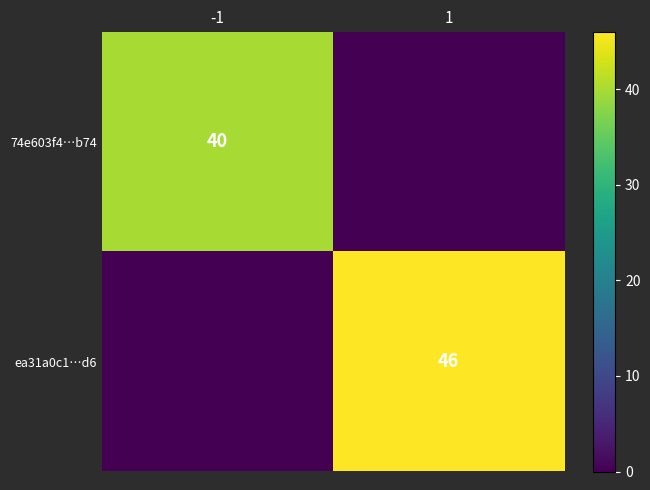

Is it true that ea31a0c1…d6 equals 27 at 1?

False